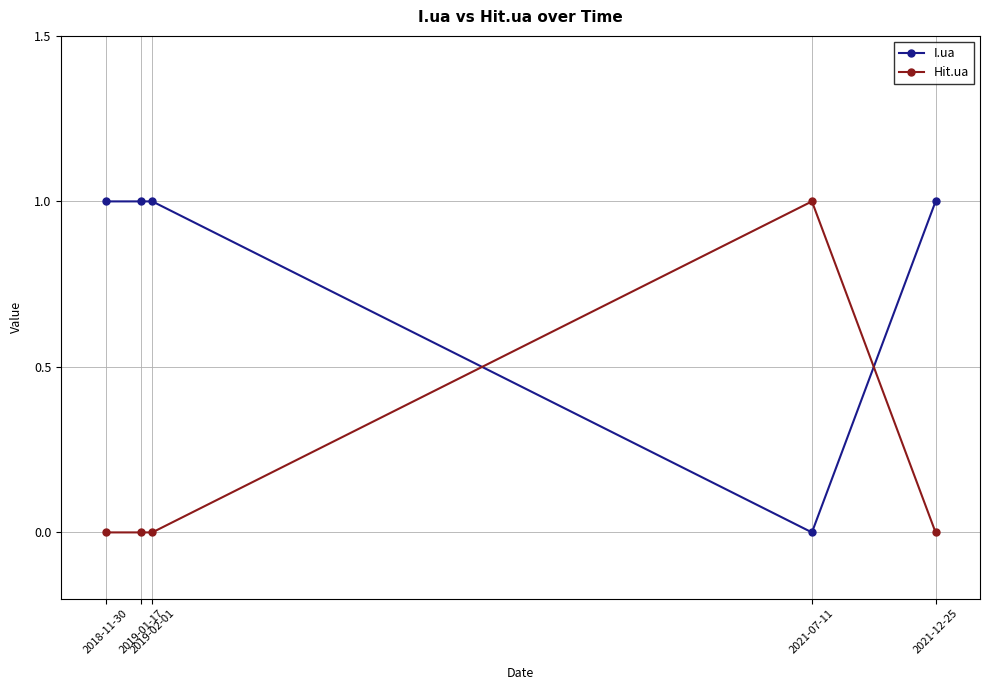

How many intersections are there between I.ua and Hit.ua?

2